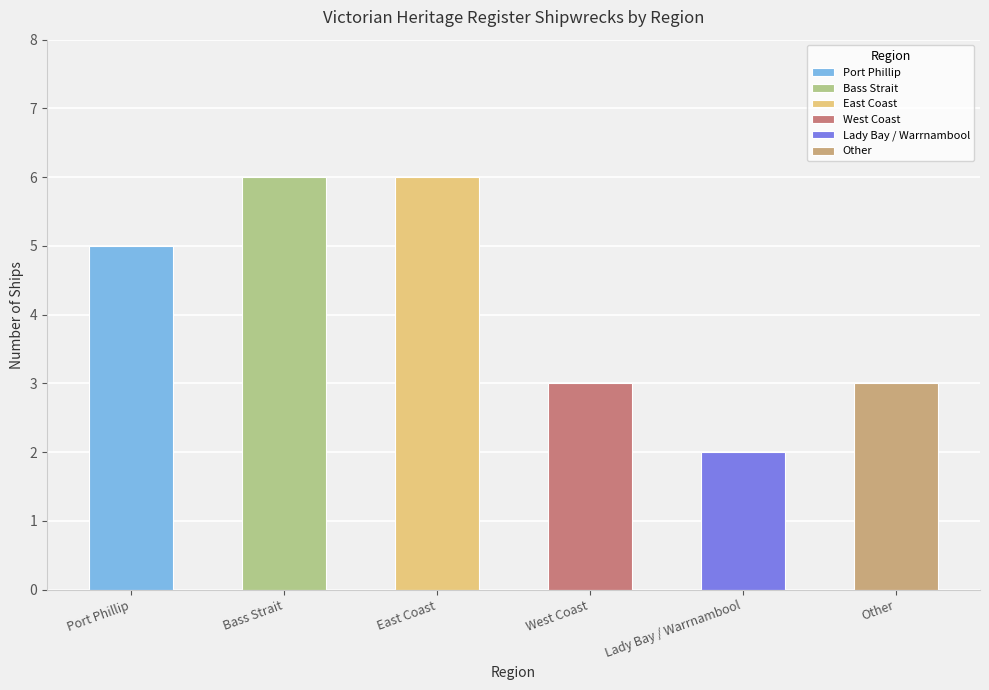

Rank the categories by value from highest to lowest.

Bass Strait, East Coast, Port Phillip, West Coast, Other, Lady Bay / Warrnambool